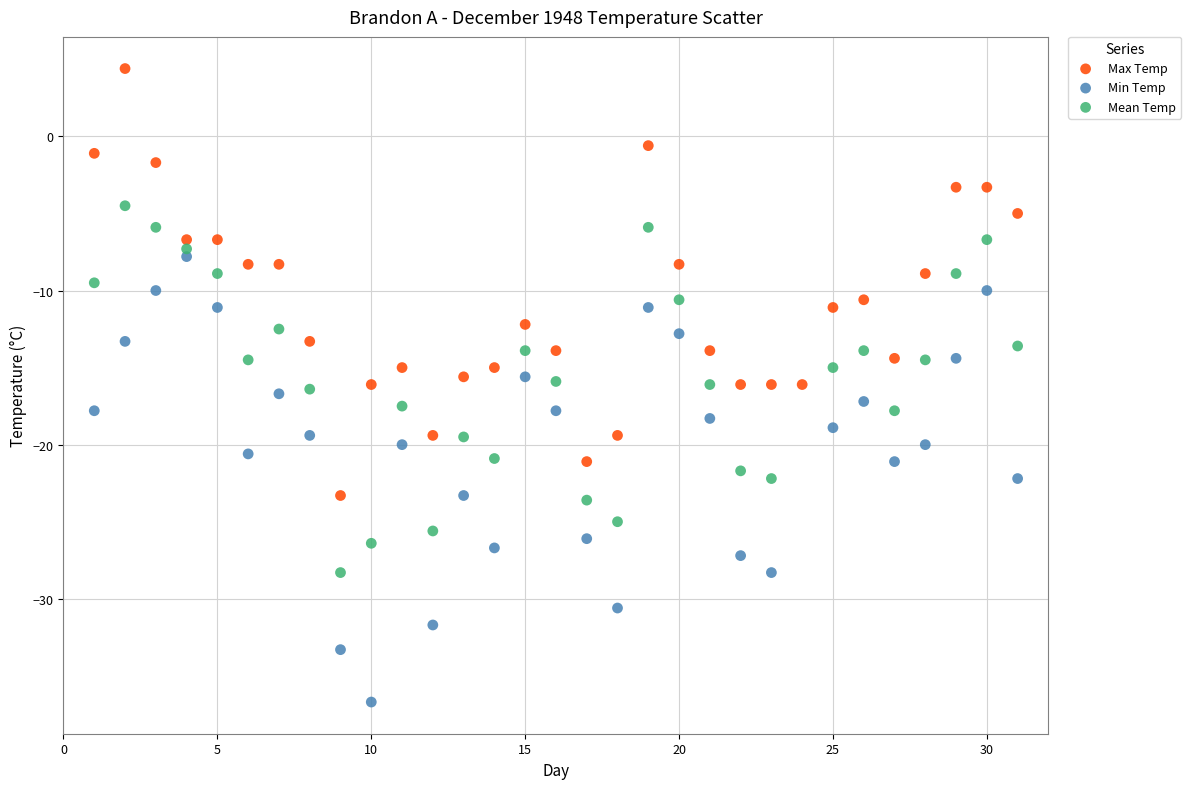

Which series contains the lowest Y value?

Min Temp